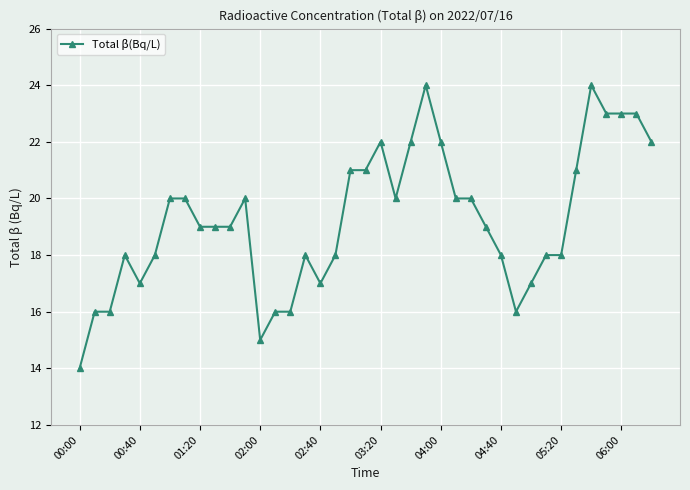

What is the difference between the maximum and second lowest values?

9